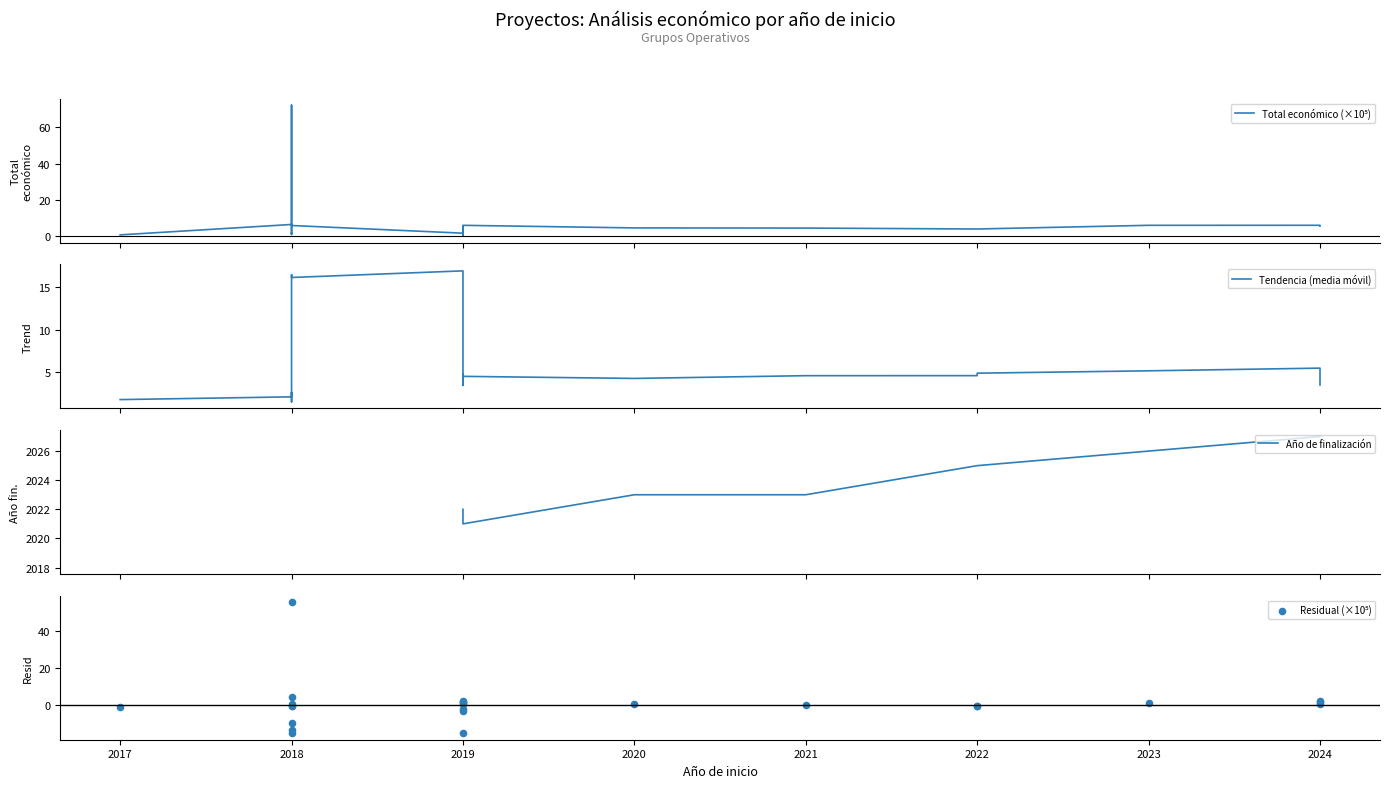

Which series has the largest Y range (max minus min)?

Total económico (×10⁵)